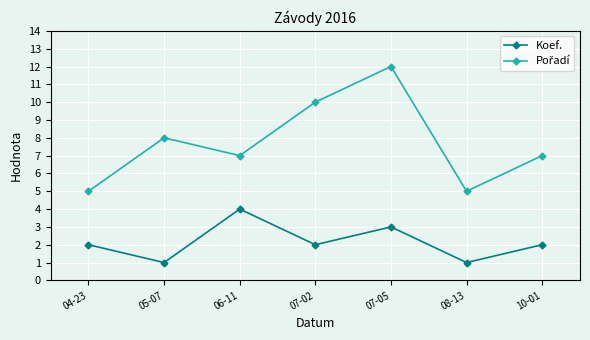

At which category is the sum across all series the highest?

07-05